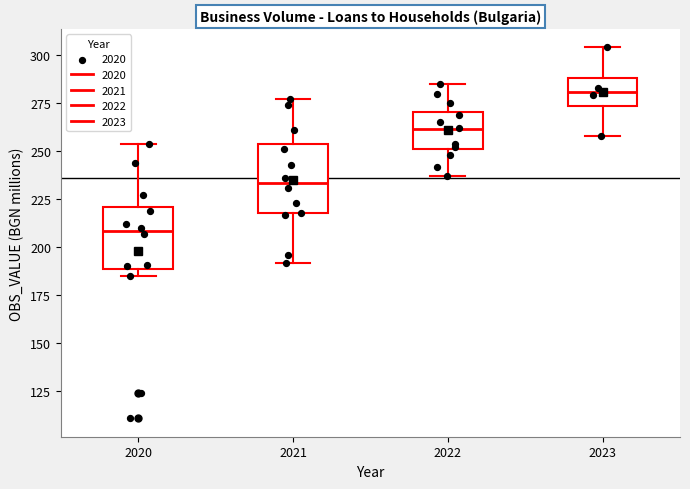

Where does the lower whisker of the box at x = 2021 end on the y-axis? The values are not printed on the chart, so give them approximately, as read against the axis.

190